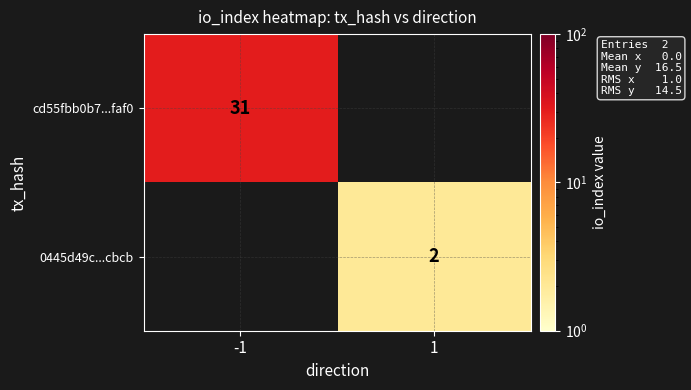

Is the value of cd55fbb0b7...faf0 at -1 greater than the value of 0445d49c...cbcb at 1?

Yes